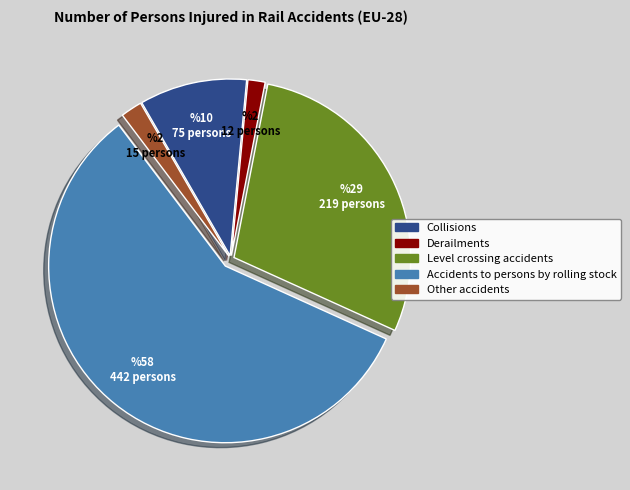

Combined, do Other accidents and Level crossing accidents account for over 50%?

No